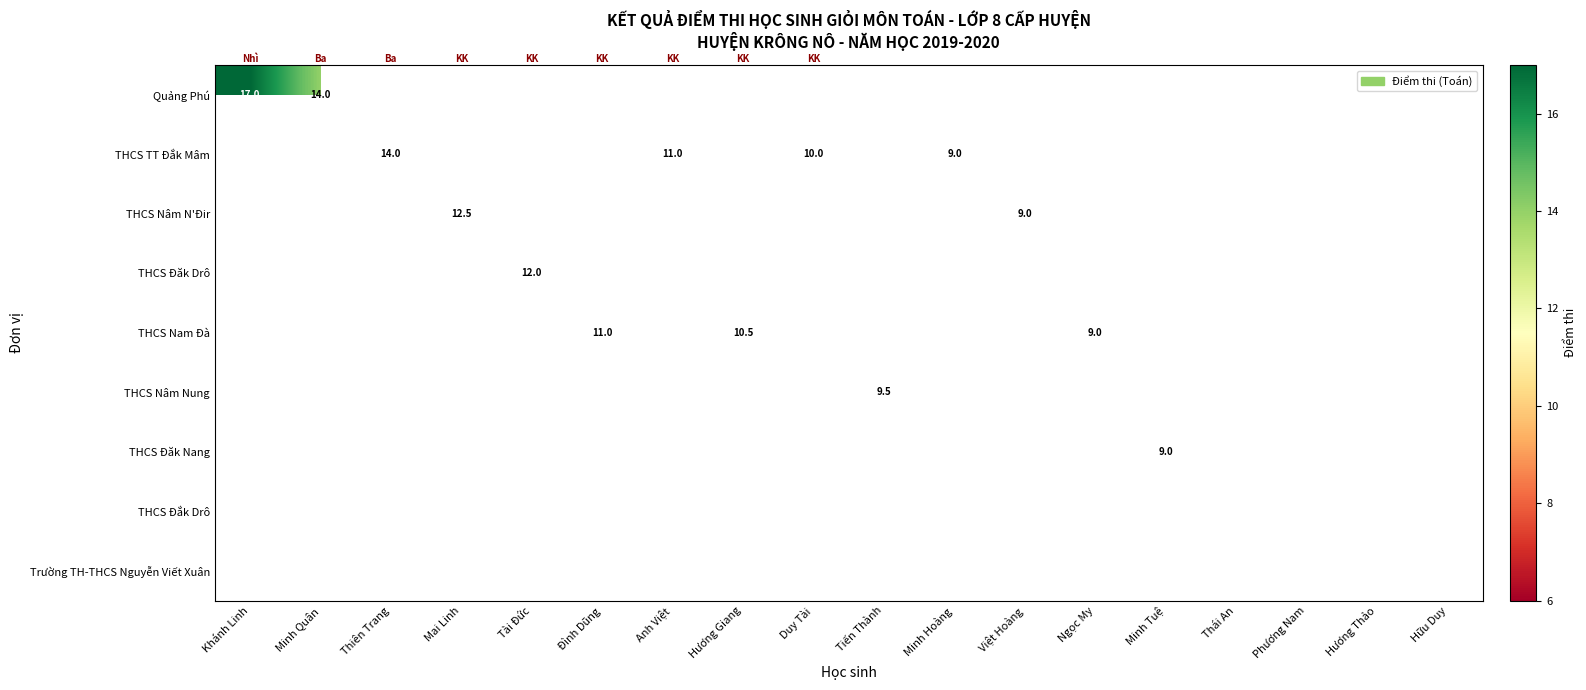

How many categories are shown in the chart?

18